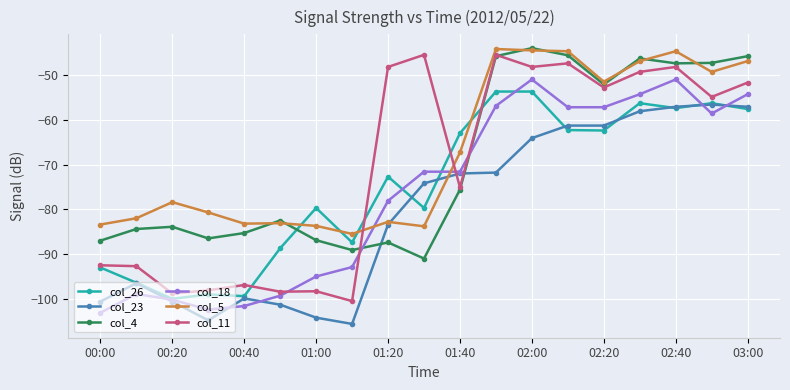

How many data points in col_11 are above -54?

9